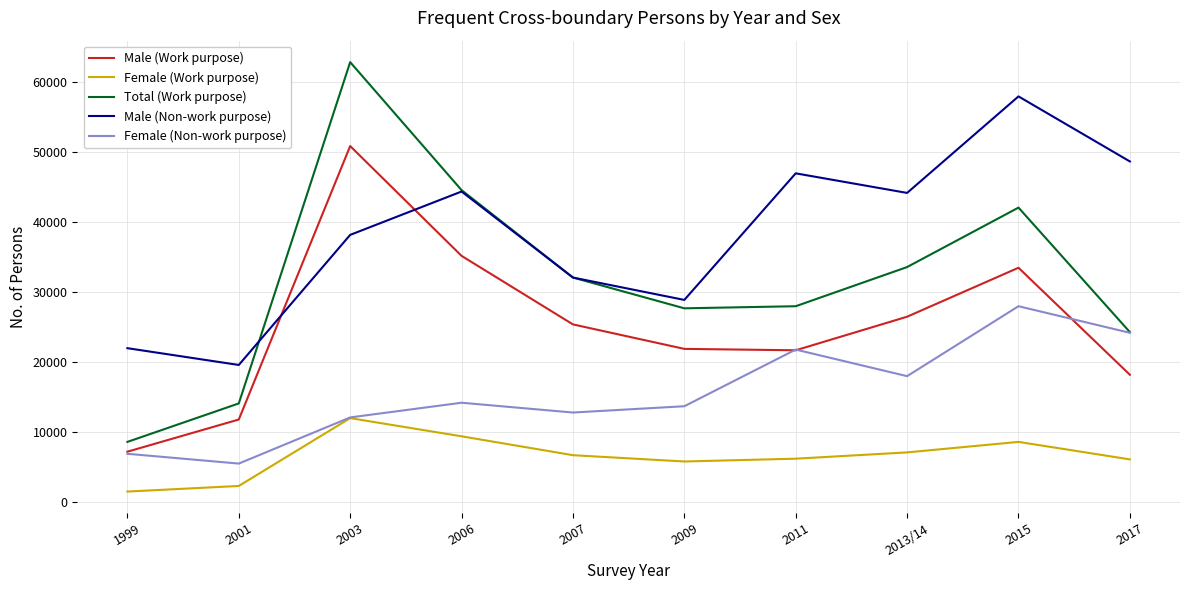

Which category has the highest value across all series?

2003